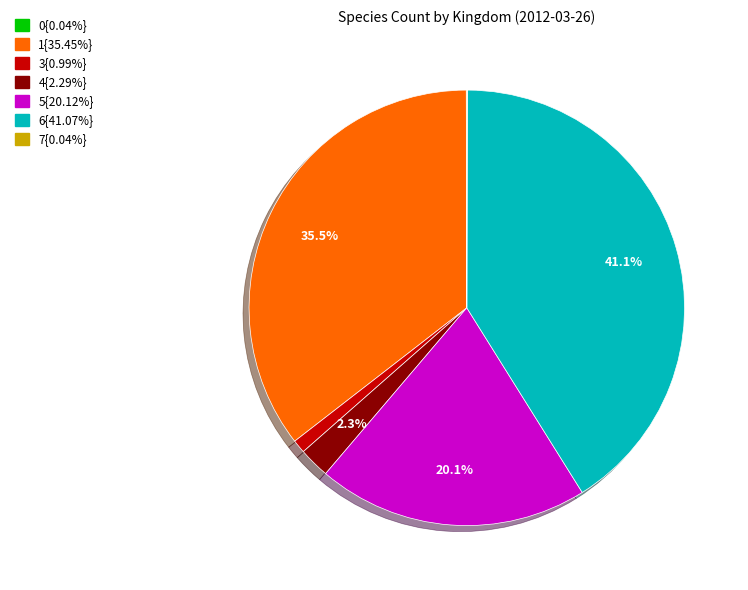

What is the total percentage of 5{20.12%} and 4{2.29%}?

22.4%